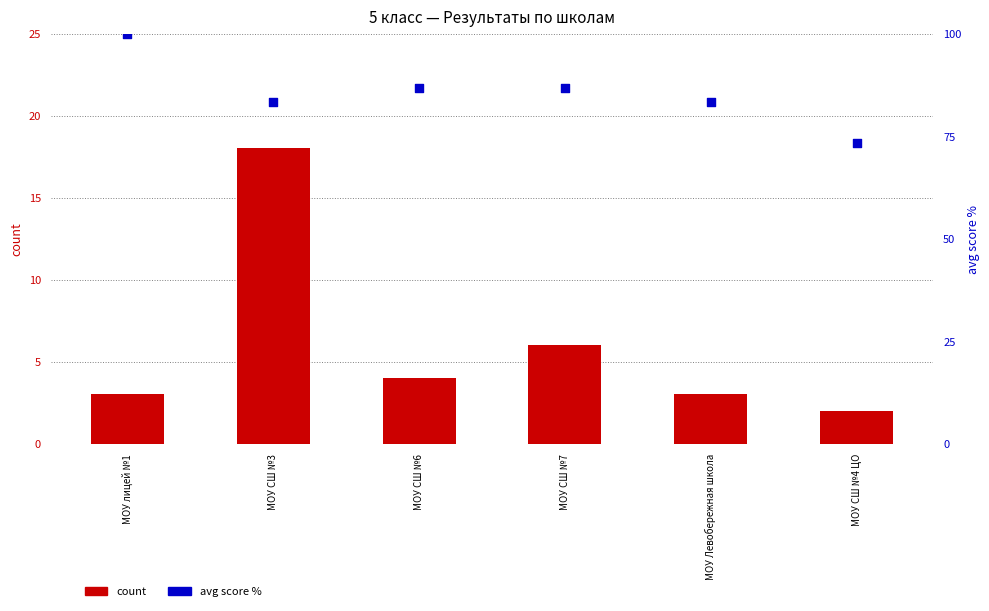

What is the total value across all series at МОУ СШ №7?

92.7